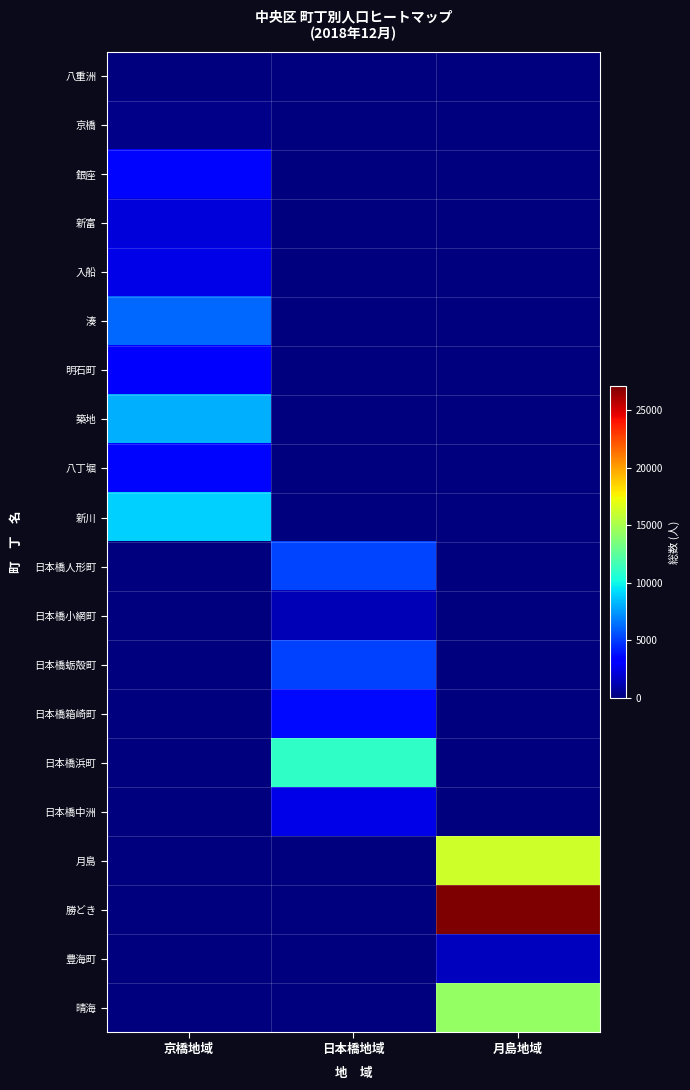

List the series in order of their peak value, lowest first.

八重洲, 京橋, 日本橋小網町, 豊海町, 新富, 日本橋中洲, 入船, 明石町, 八丁堀, 銀座, 日本橋箱崎町, 日本橋蛎殻町, 日本橋人形町, 湊, 築地, 新川, 日本橋浜町, 晴海, 月島, 勝どき